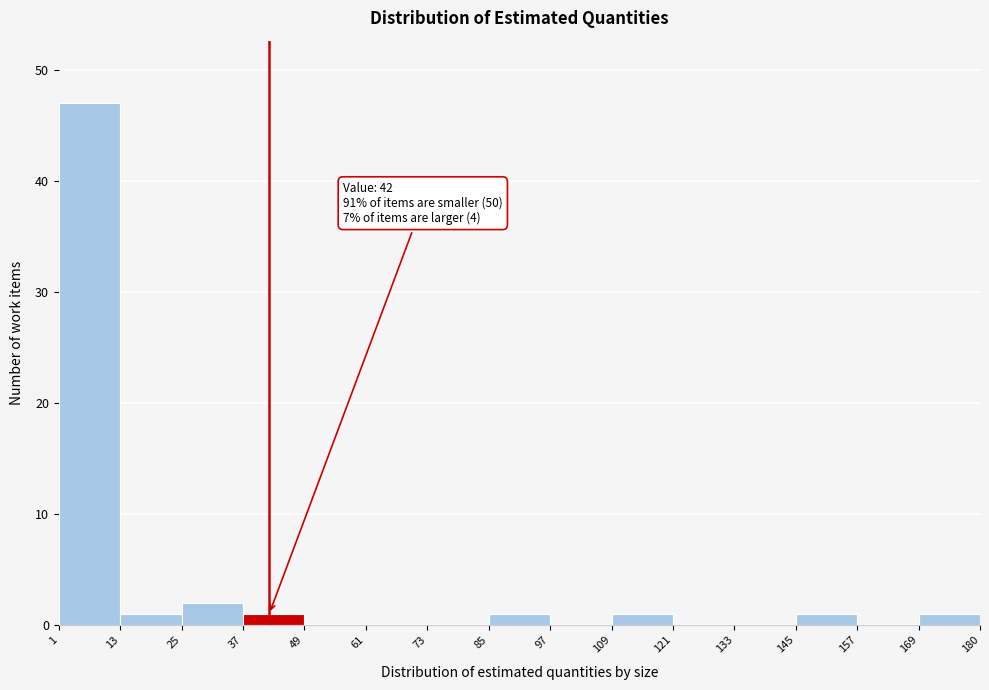

Over which range of the x-axis is the bar tallest?

1 to 13